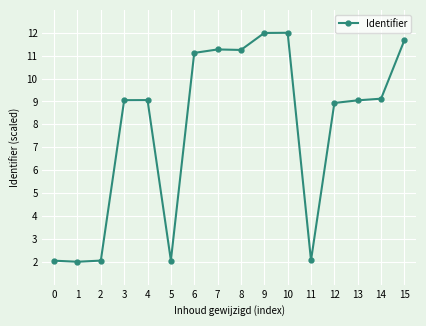

The value at 5 is 2.9. True or false?

False